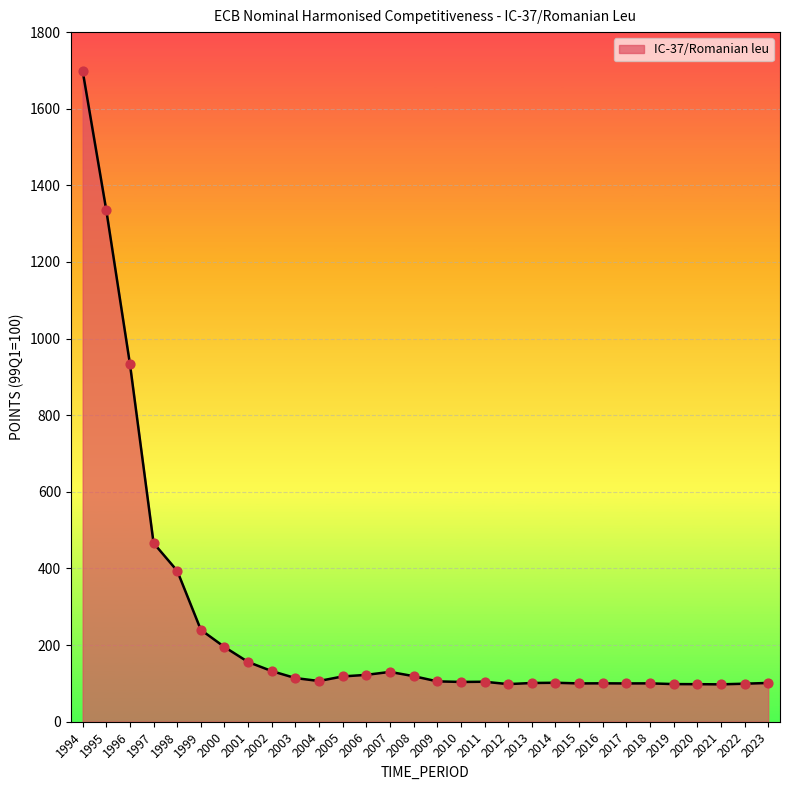

What is the ratio of the value at 2017 to the value at 2010?

1.0